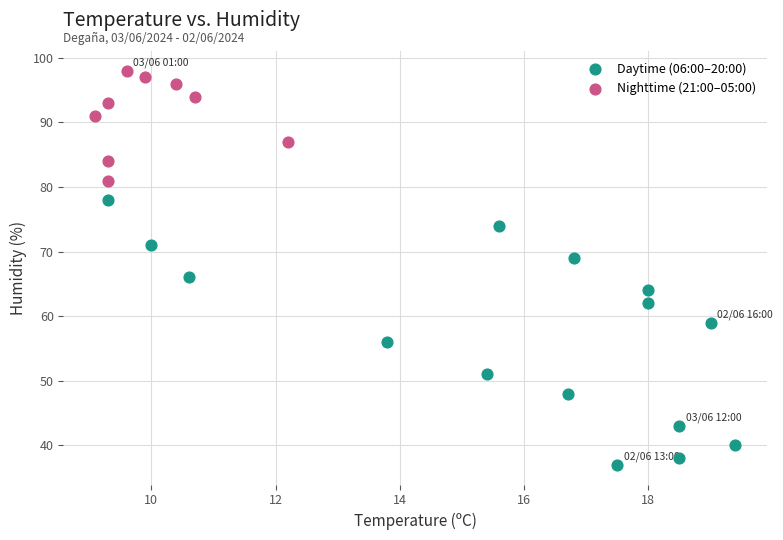

Which series has the widest spread of Y values?

Daytime (06:00–20:00)